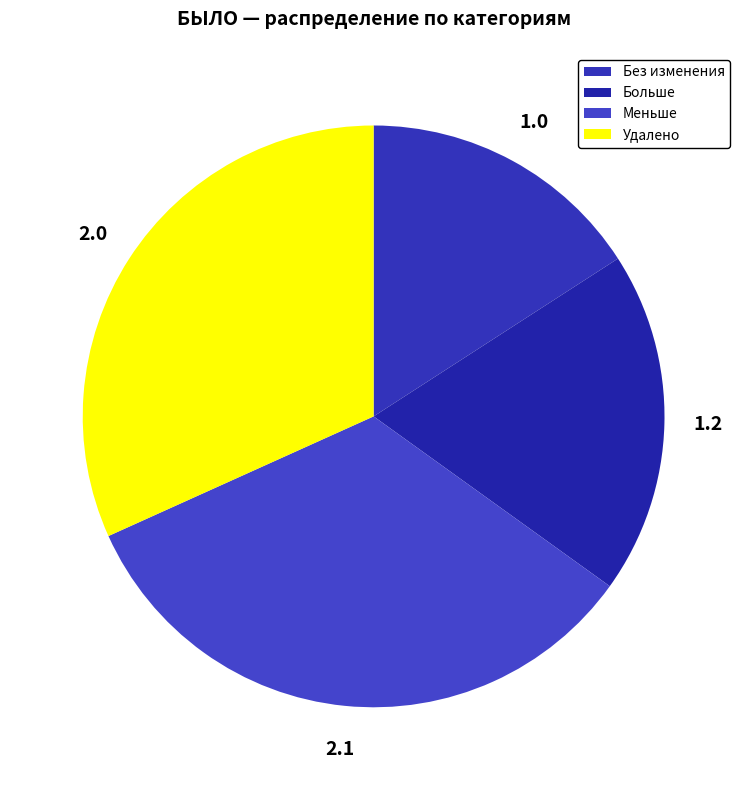

The Удалено slice represents 21% of the pie. True or false?

False